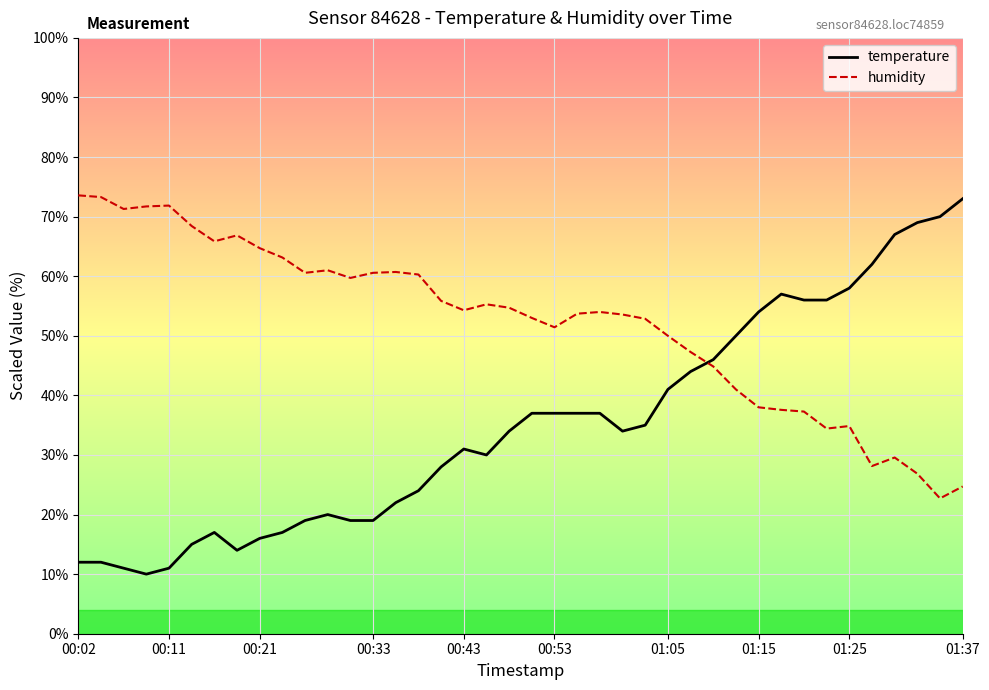

What is the difference between the maximum and minimum values in the humidity series?

50.9